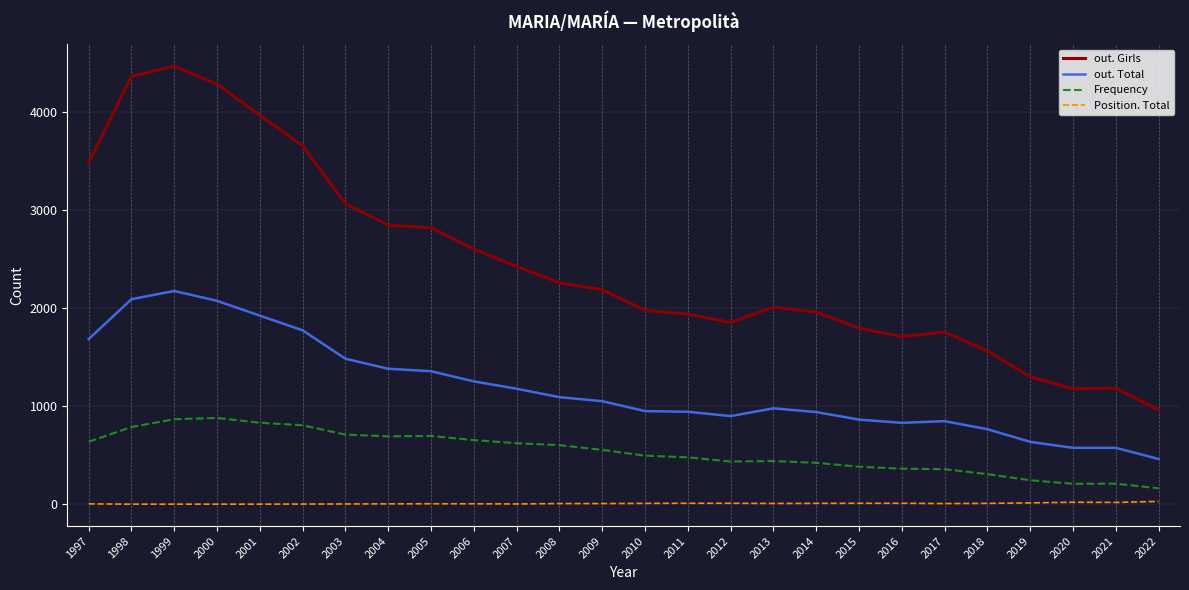

True or false: Frequency and out. Girls intersect in this chart.

False